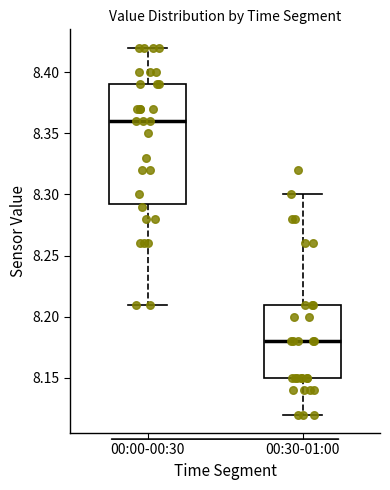

Reading left to right, transcribe this box plot: for each box, give where its median line is, the range the box spans, and where its two whiskers end, as read against the y-axis. The values are not printed on the chart, so give them approximately, as read against the axis.

00:00-00:30: median 8.360, box 8.295 to 8.390, whiskers 8.210 to 8.420
00:30-01:00: median 8.180, box 8.150 to 8.210, whiskers 8.120 to 8.300